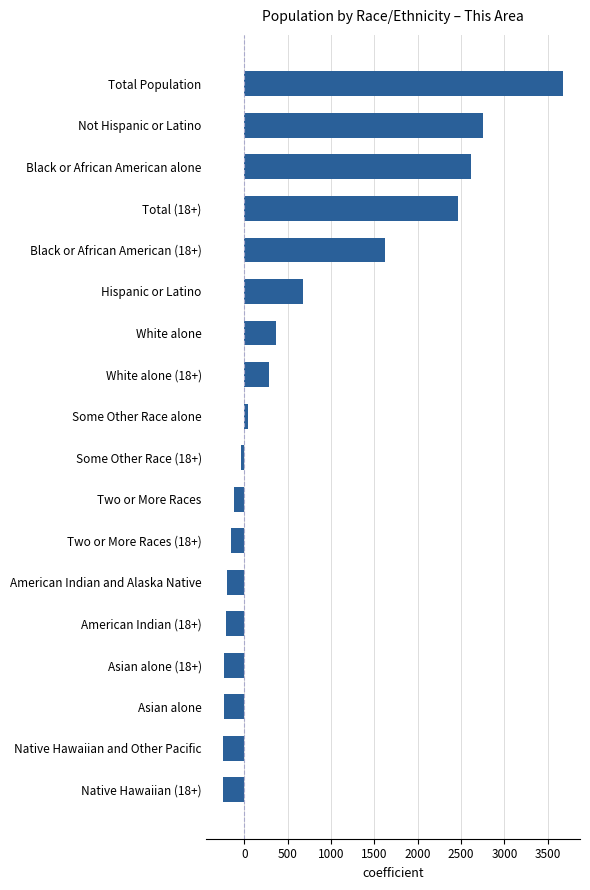

What is the value of the 13th bar from the top?

-196.5